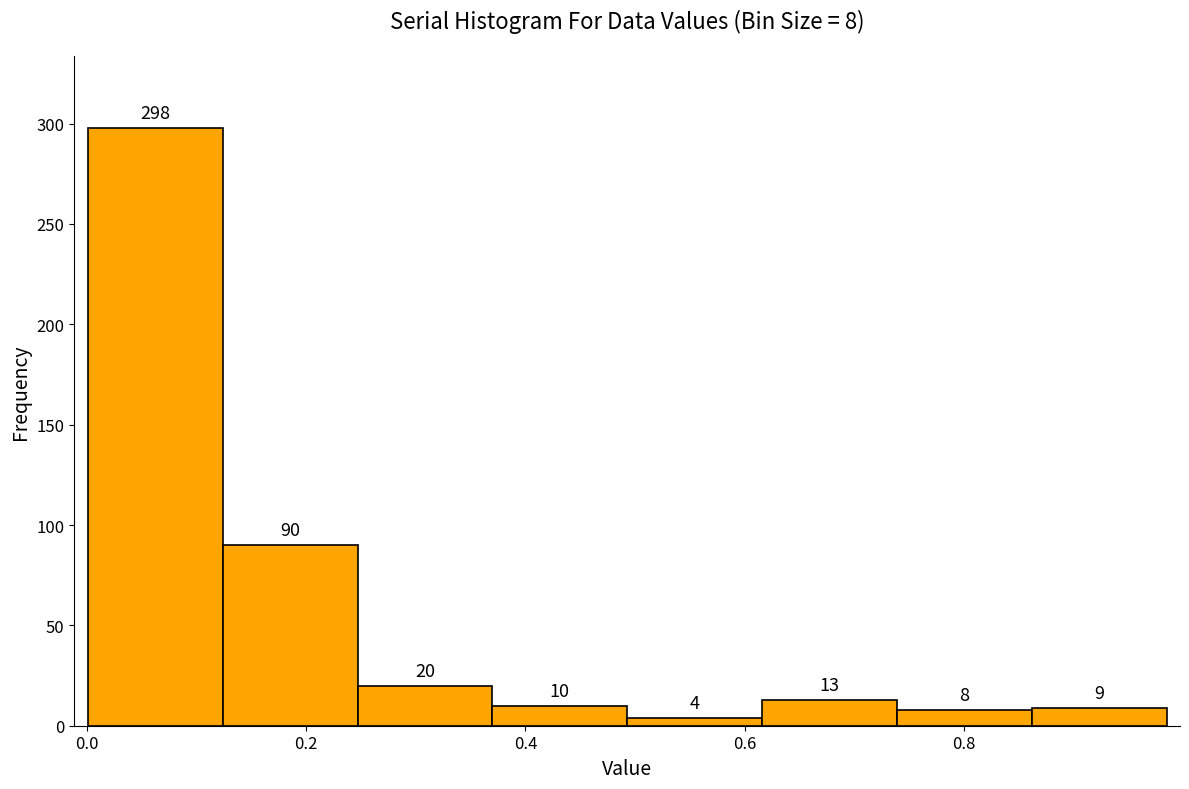

Over which range of the x-axis is the bar tallest?

0.00 to 0.12